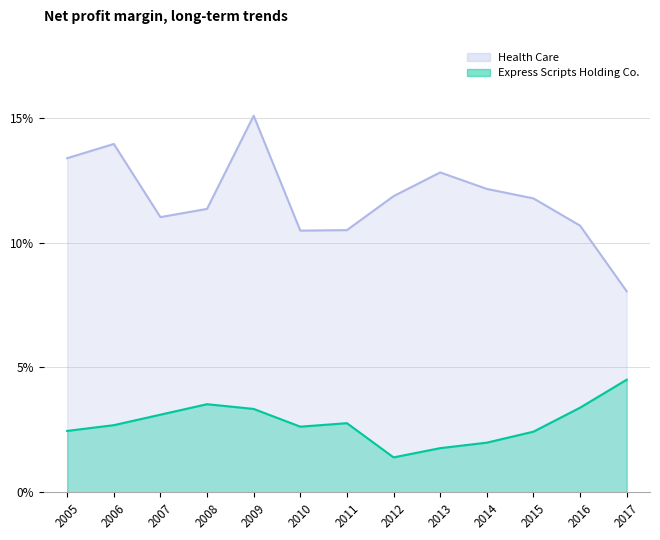

At how many categories does at least one series exceed 0?

13